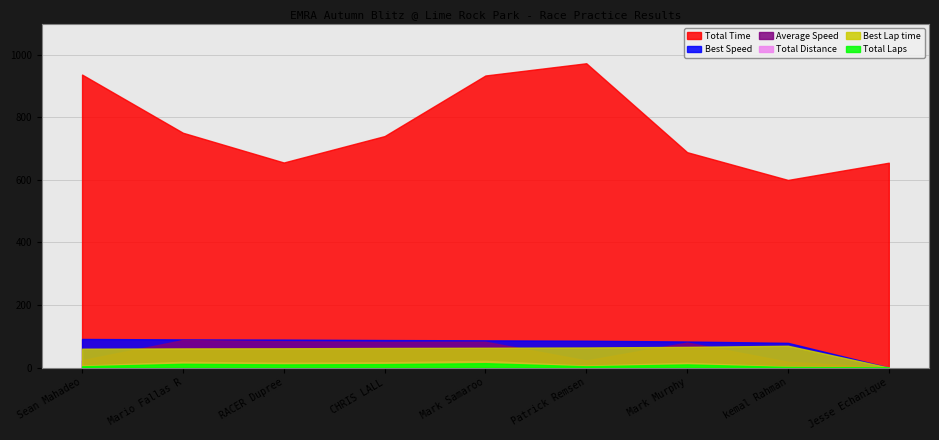

What is the difference between the second highest and minimum values in the Total Distance series?

18.4